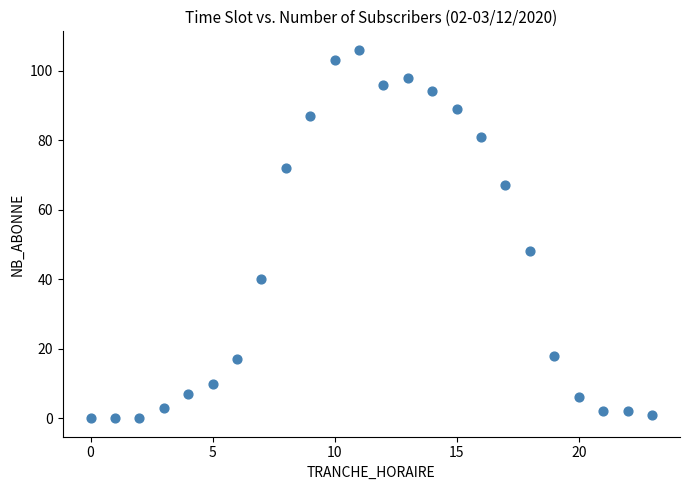

What Y value in the scatter plot is closest to 53?

48